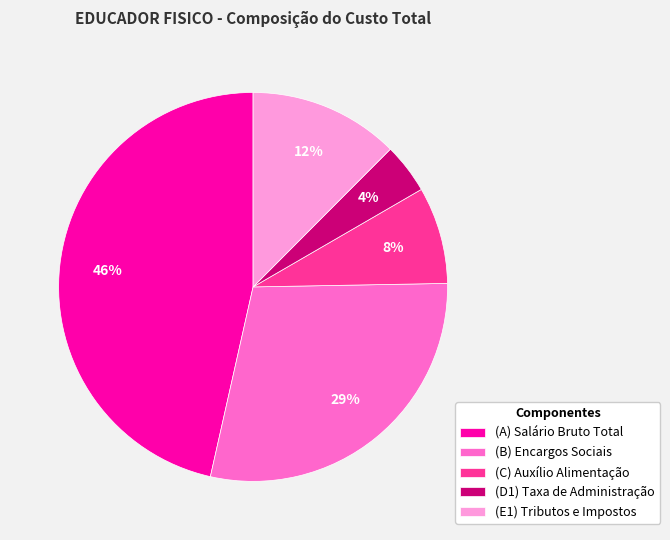

Count the number of slices in the pie.

5